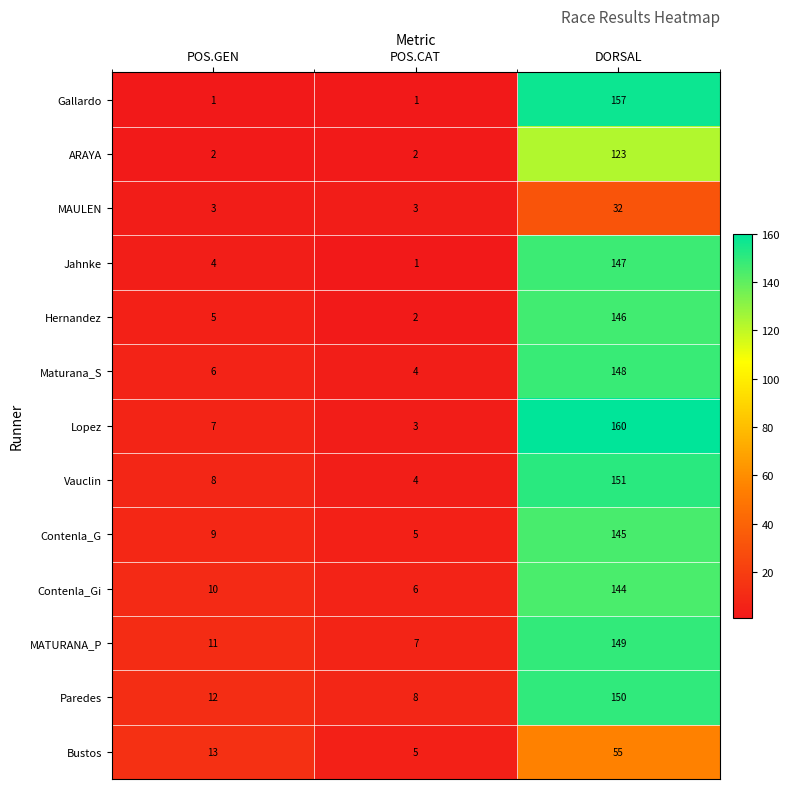

Between POS.GEN and POS.CAT, which series saw the biggest shift?

Bustos